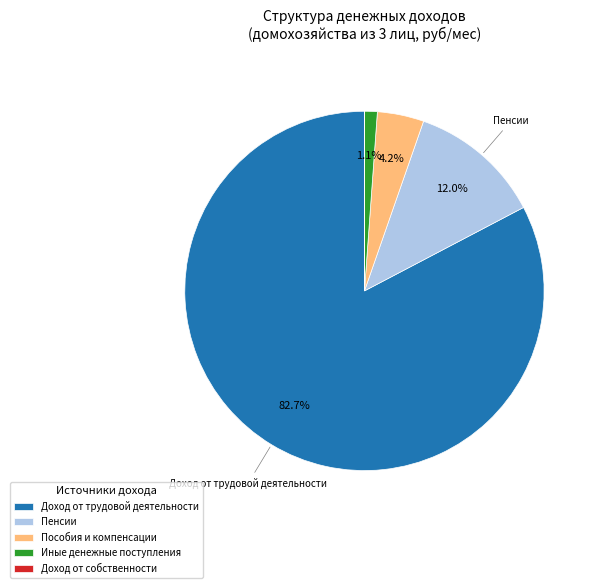

Which has a higher value, Пособия и компенсации or Иные денежные поступления?

Пособия и компенсации